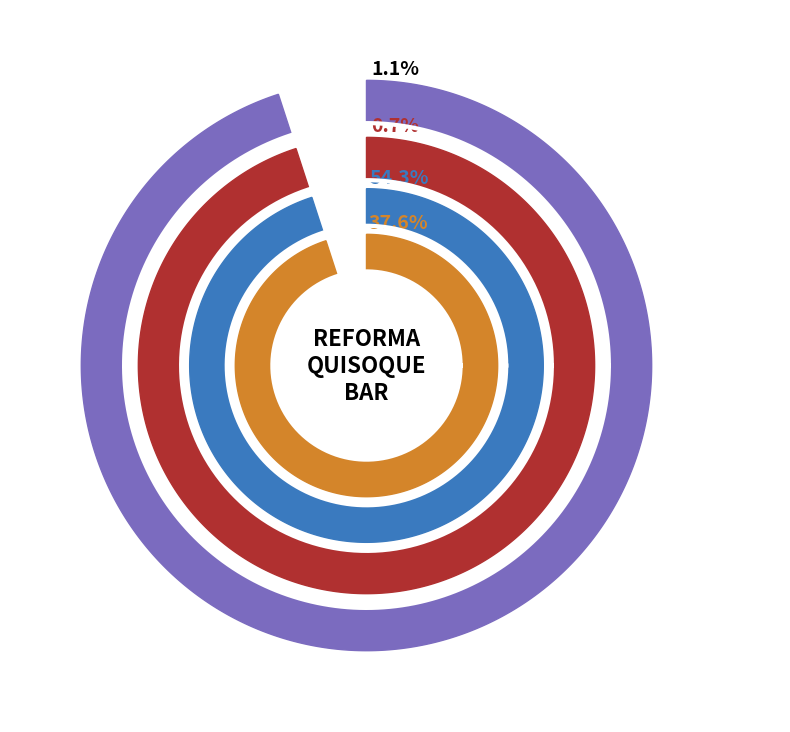

What percentage do DEMOLIÇÕES/REMOÇÕES and INSTALAÇÕES PROVISÓRIAS together represent?

91.9%